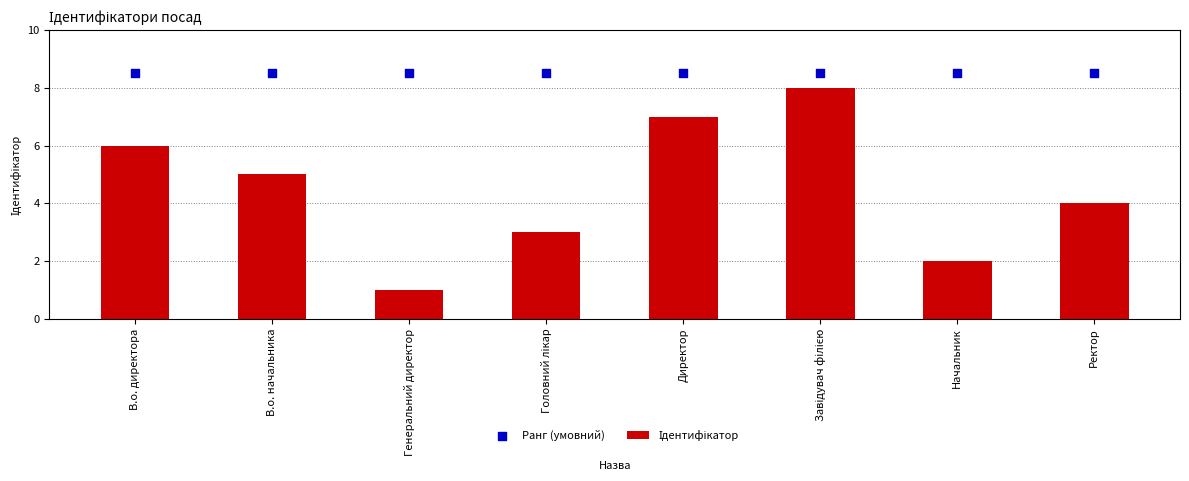

What are all the series names shown in the legend?

Ідентифікатор, Ранг (умовний)